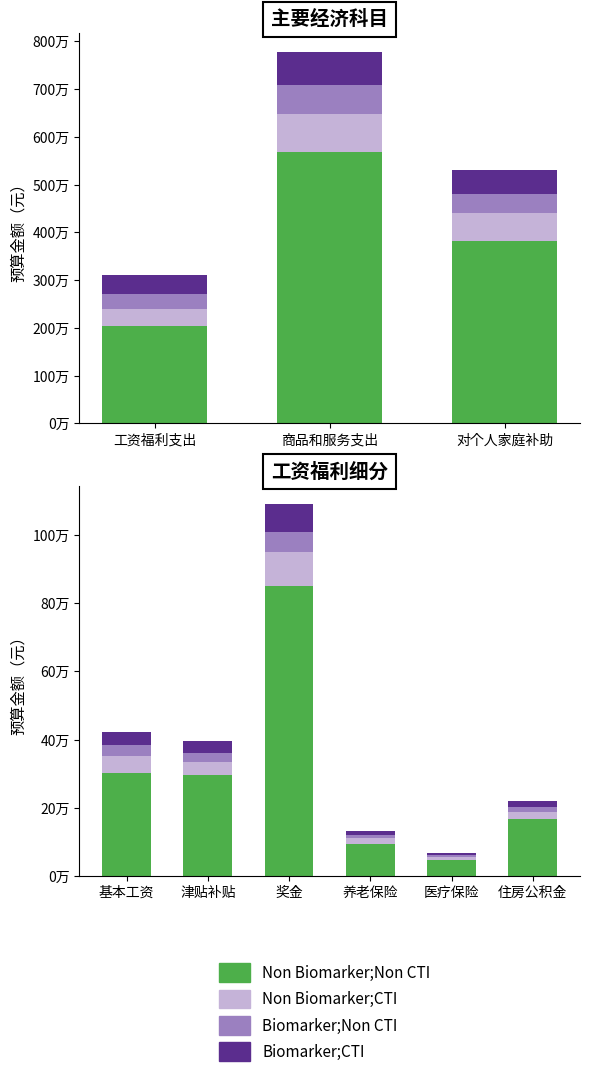

What are all the series names shown in the legend?

Non Biomarker;Non CTI, Non Biomarker;CTI, Biomarker;Non CTI, Biomarker;CTI